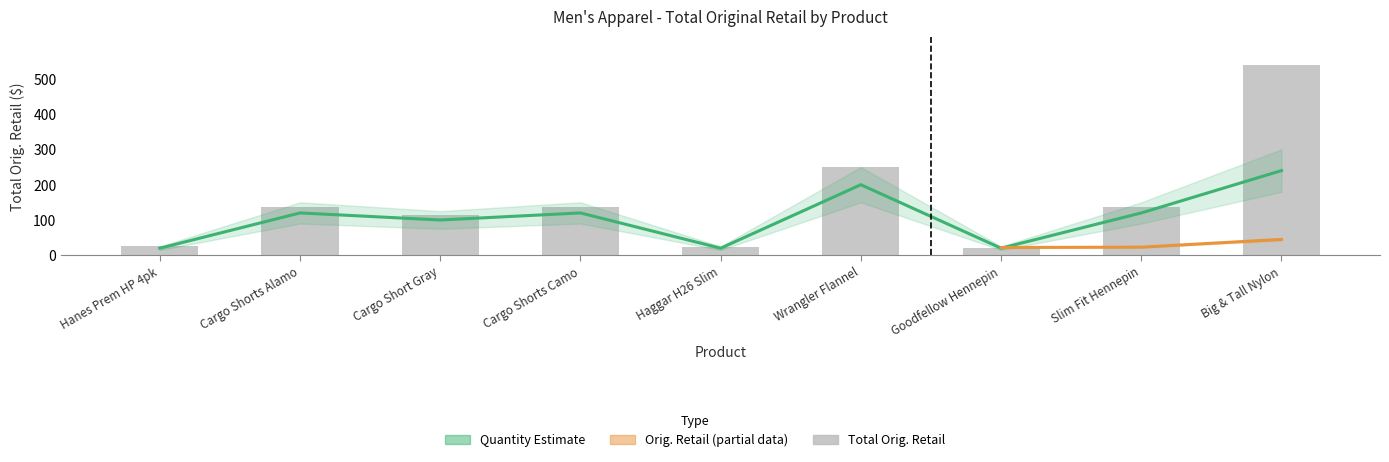

True or false: Total Orig. Retail has a value of 22.0 at Goodfellow Hennepin.

True